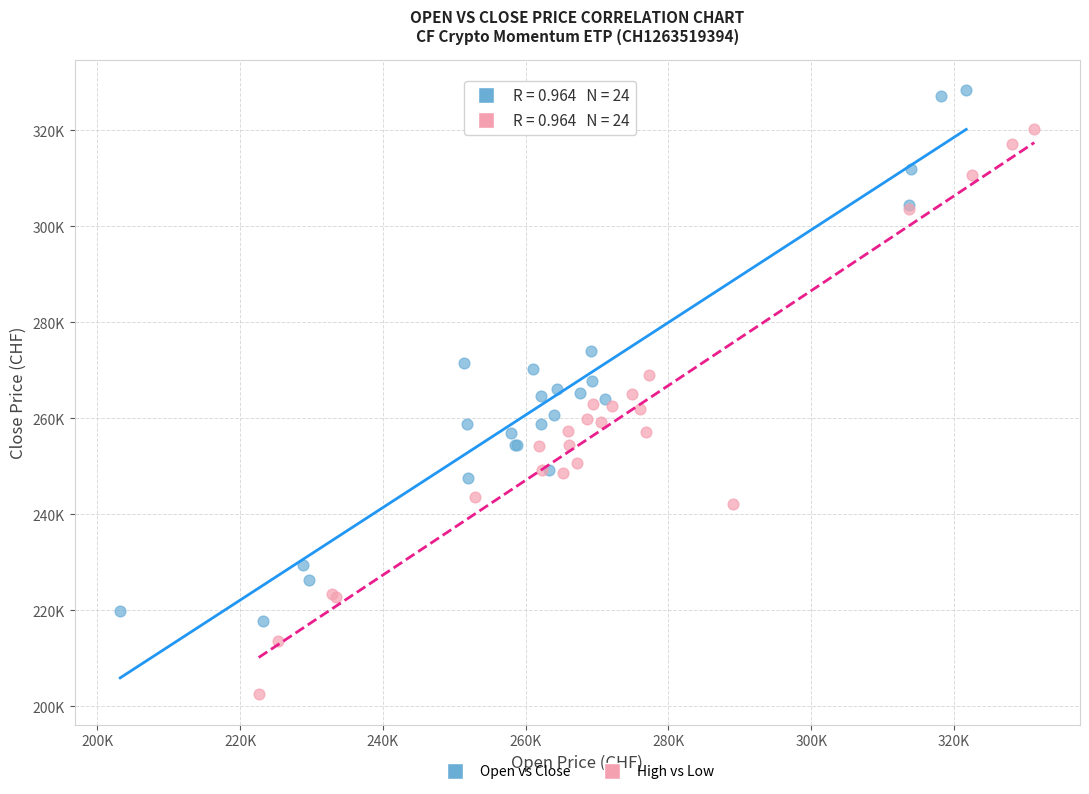

What are all the series names shown in the legend?

Open vs Close, High vs Low